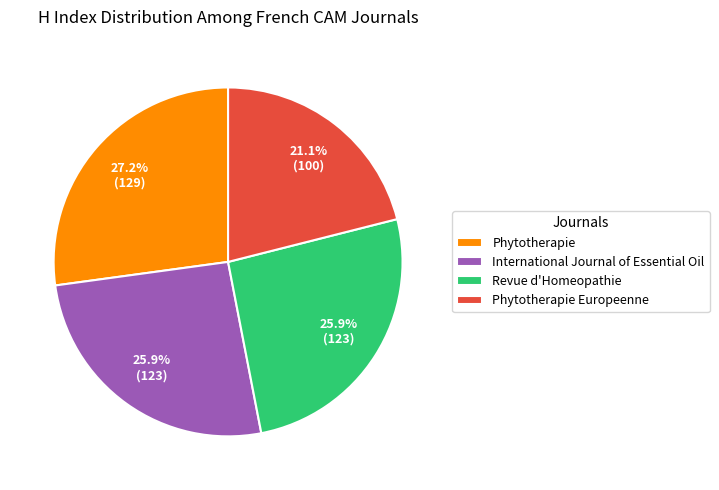

Which has a higher value, International Journal of Essential Oil or Phytotherapie Europeenne?

International Journal of Essential Oil